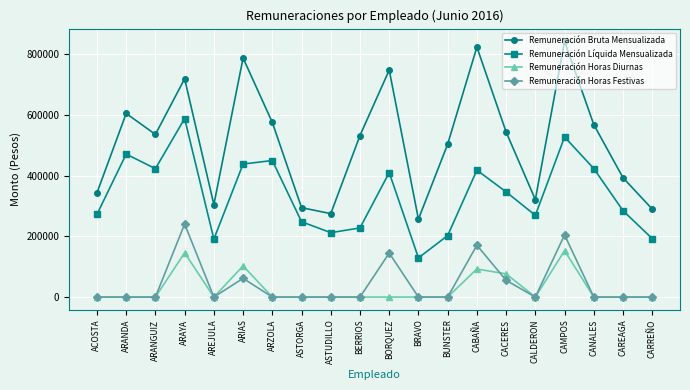

At how many categories does at least one series exceed 682758?

5